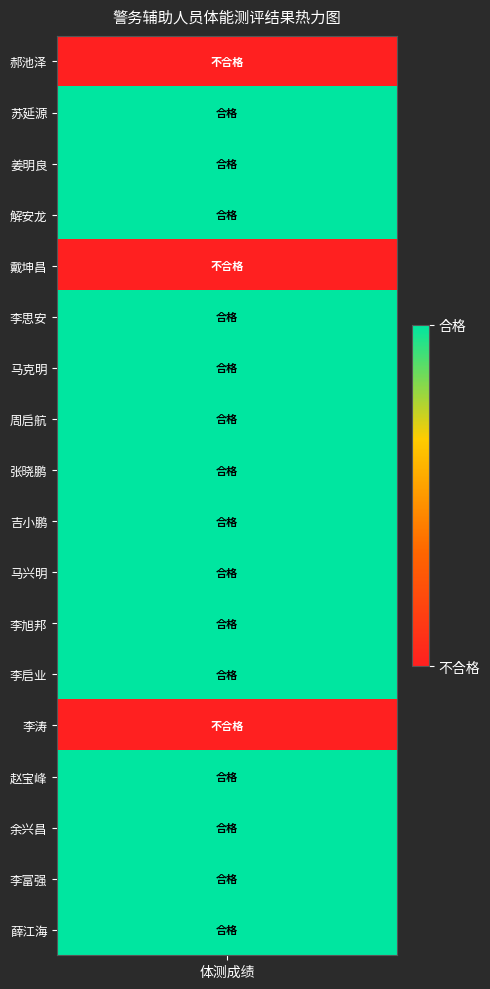

At 周启航, list the series in order from largest to smallest.

合格, 不合格